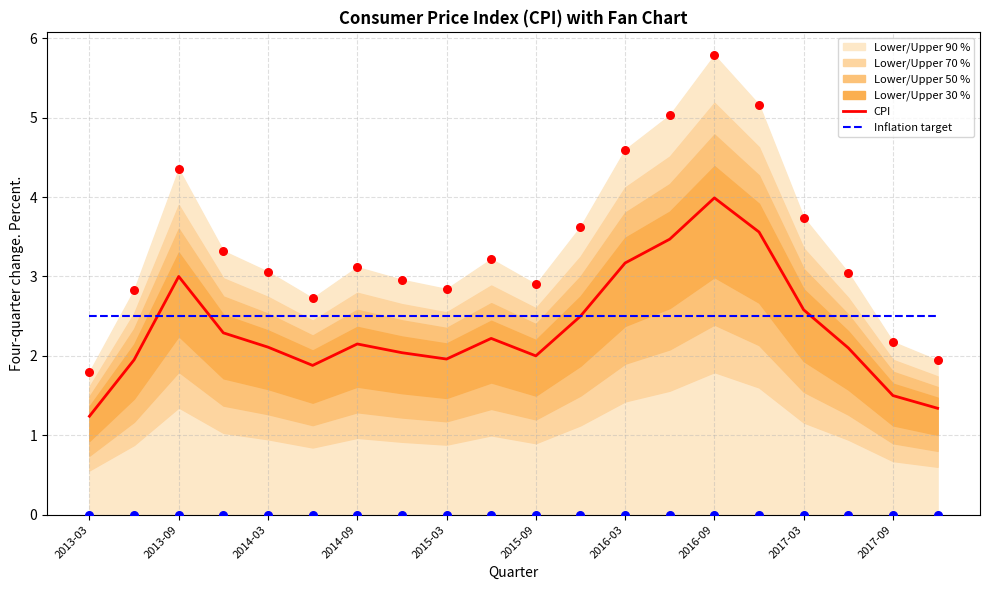

What is the total value across all series at 2016-09?

12.3